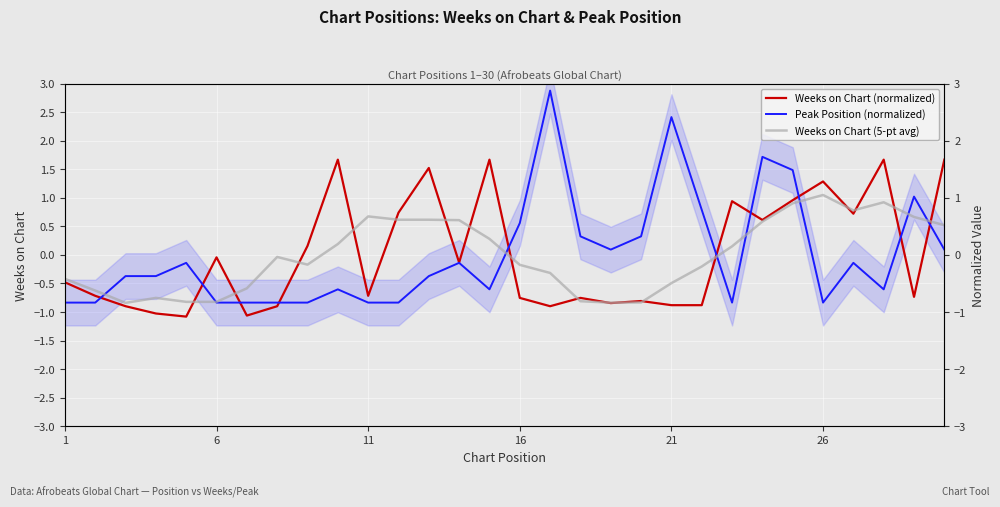

Which series has the largest total across all categories?

Peak Position (normalized)